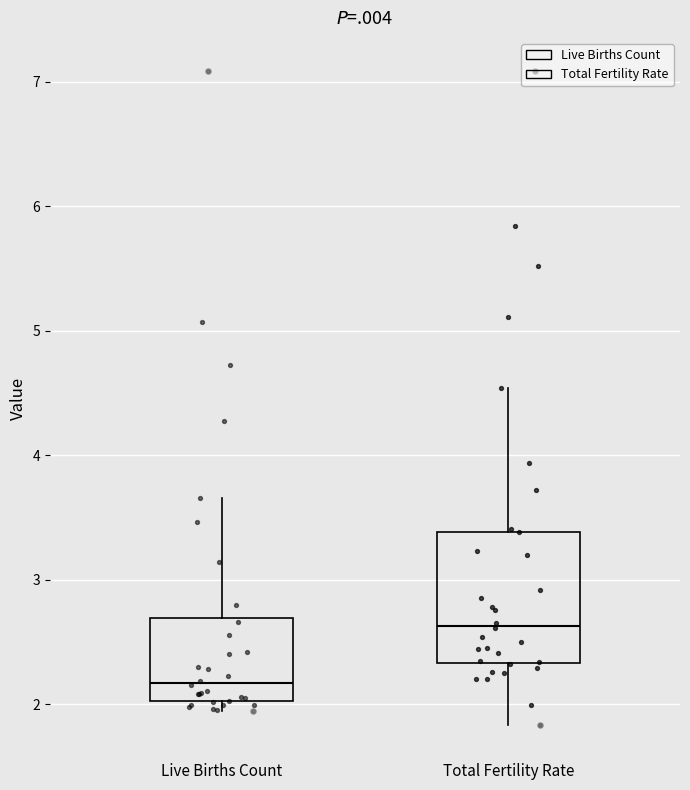

Reading left to right, transcribe this box plot: for each box, give where its median line is, the range the box spans, and where its two whiskers end, as read against the y-axis. The values are not printed on the chart, so give them approximately, as read against the axis.

Live Births Count: median 2.2, box 2.0 to 2.7, whiskers 1.9 to 3.7
Total Fertility Rate: median 2.6, box 2.3 to 3.4, whiskers 1.8 to 4.5